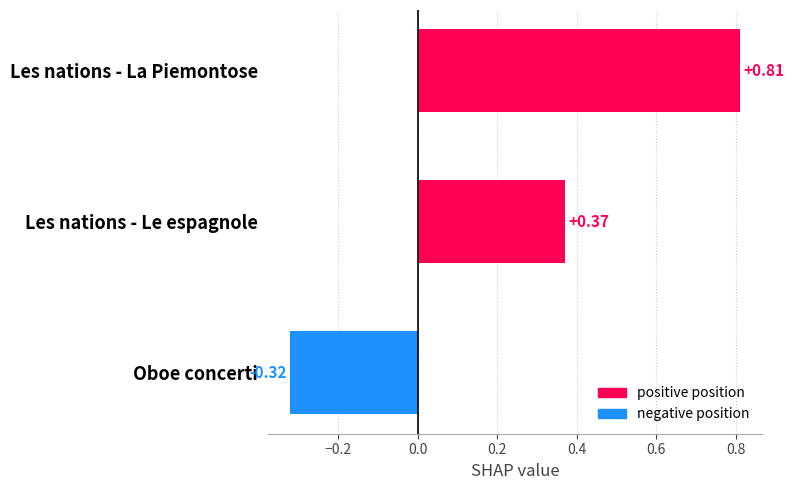

How many bars are there in total?

3